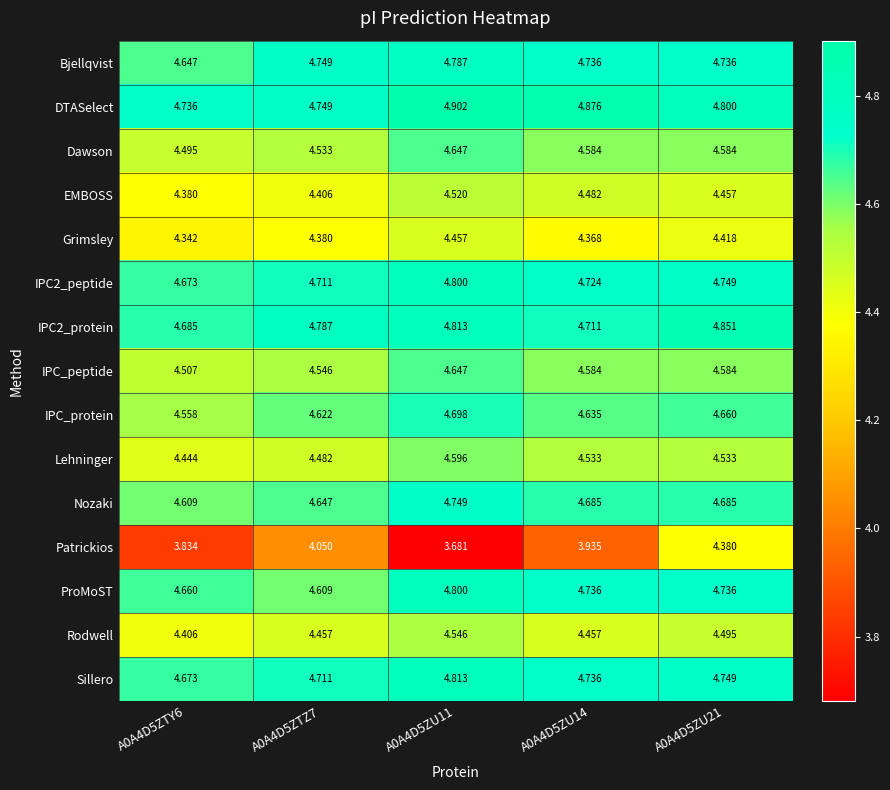

How many series are shown in this chart?

15